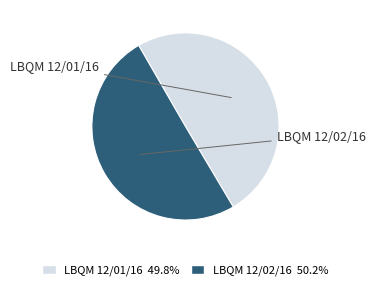

What percentage do LBQM 12/01/16 and LBQM 12/02/16 together represent?

100.0%